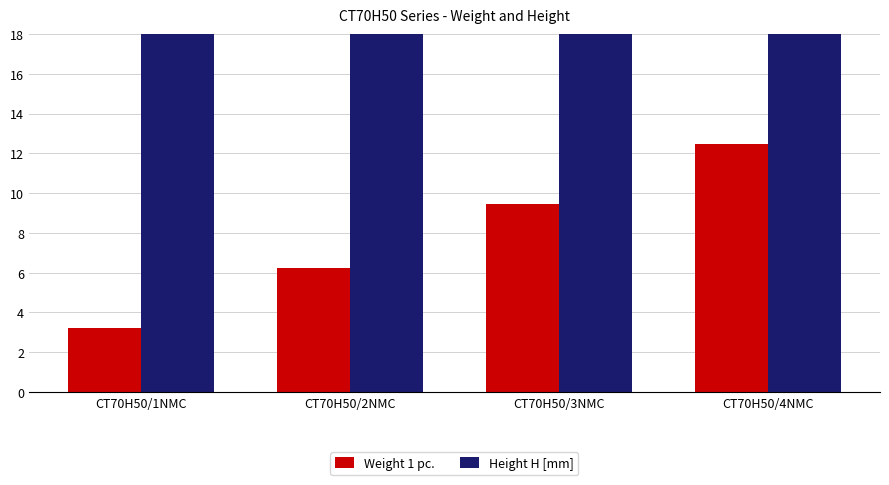

What are all the series names shown in the legend?

Weight 1 pc., Height H [mm]